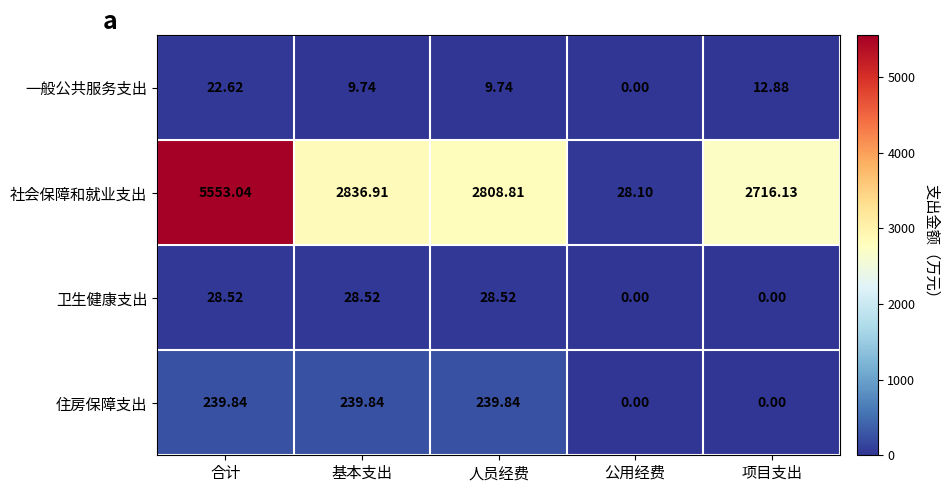

Between 公用经费 and 项目支出, which series saw the biggest shift?

社会保障和就业支出